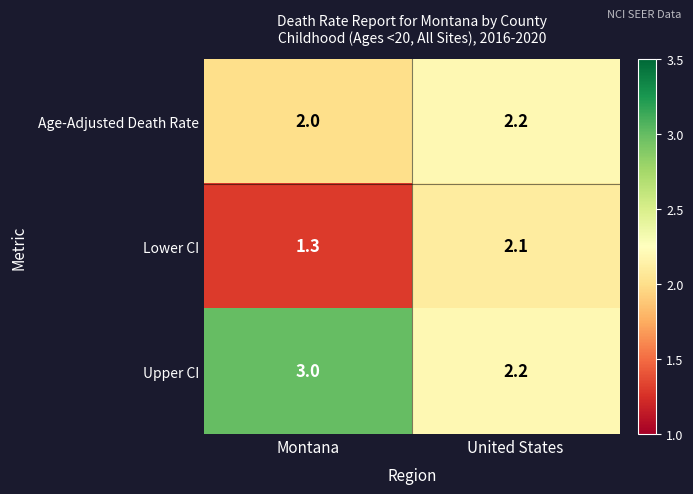

At how many categories does at least one series exceed 1?

2